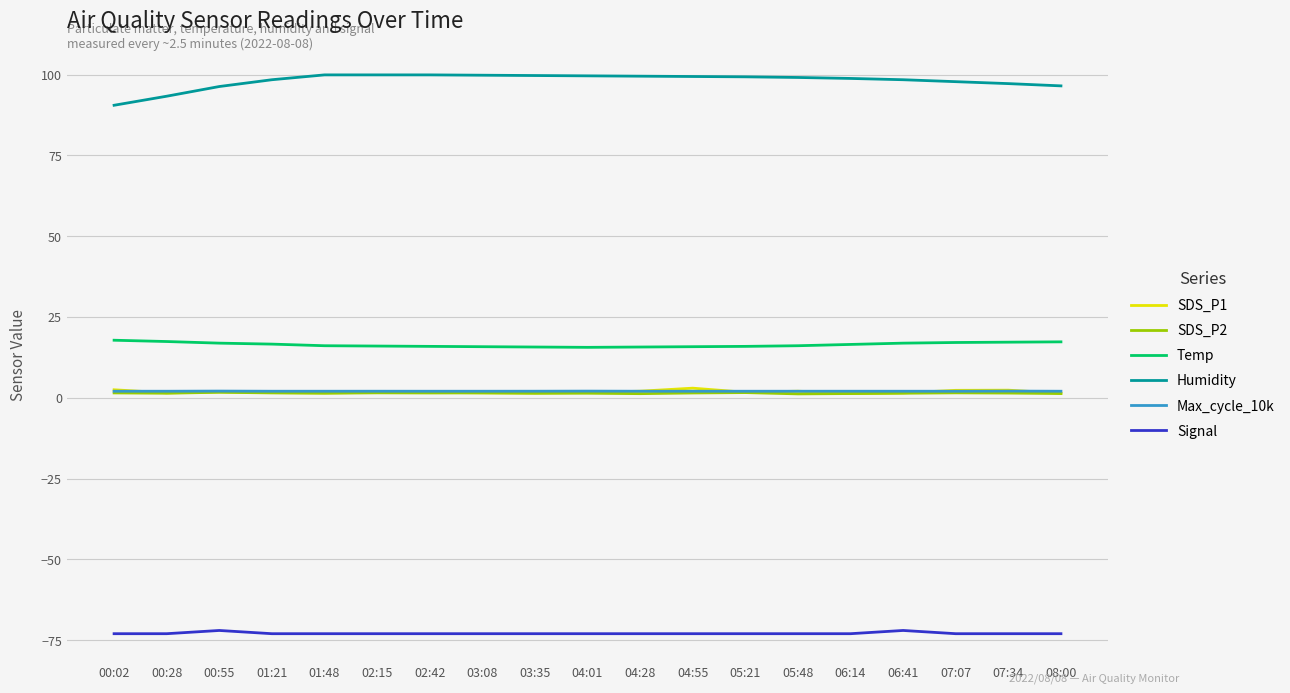

What is the maximum value for Humidity?

99.9